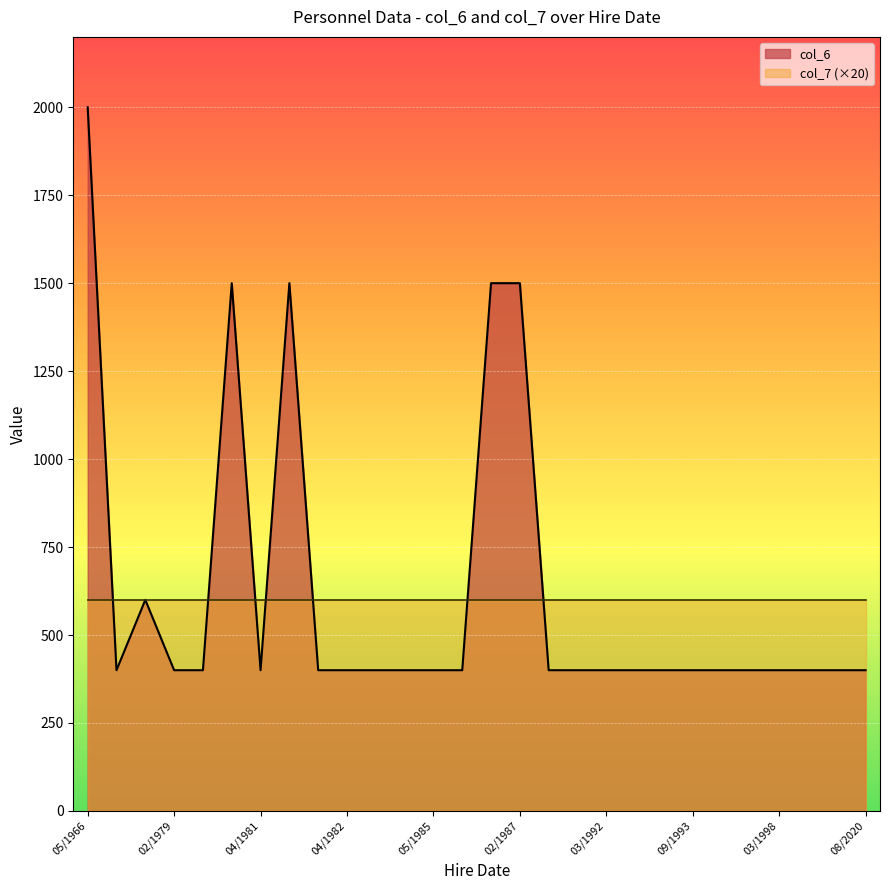

What is the lowest value of the col_6 series?

400